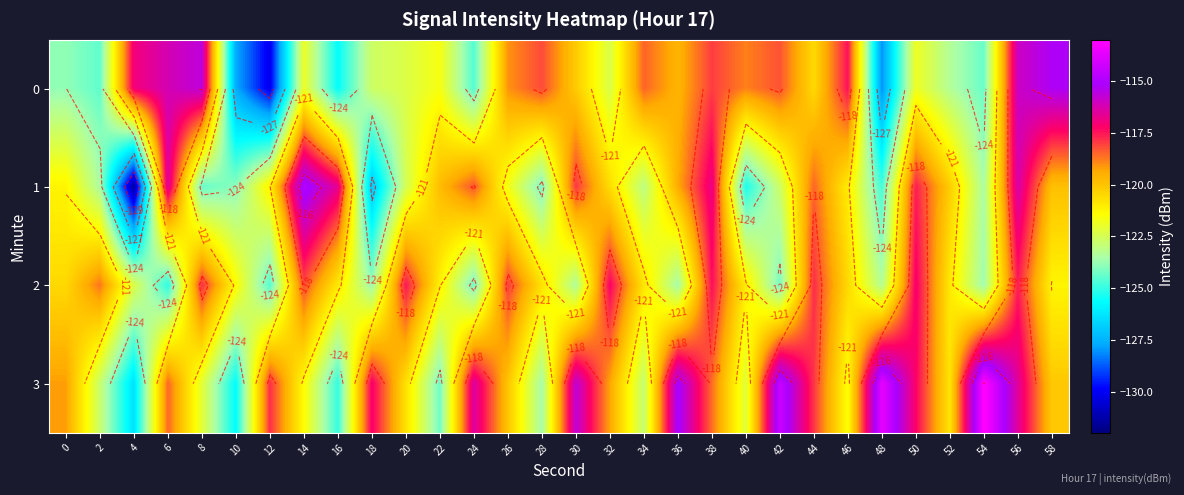

At which category does the chart reach its minimum across all series?

4